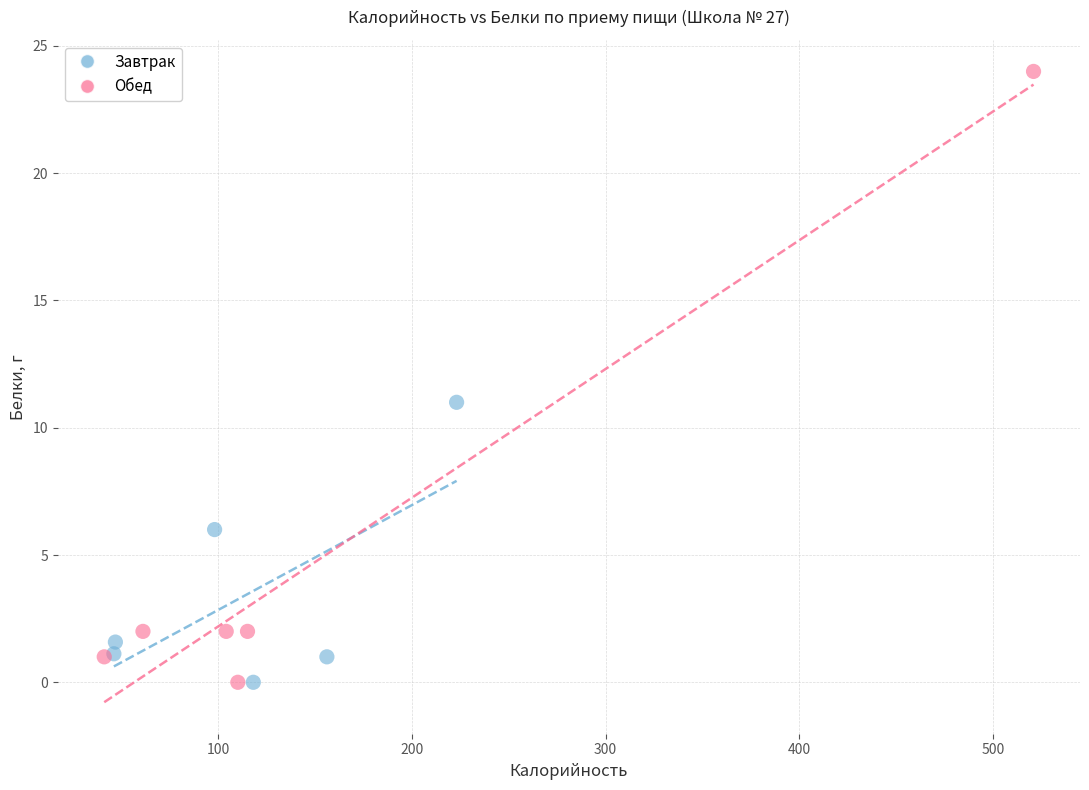

Which series reaches the maximum Y coordinate?

Обед